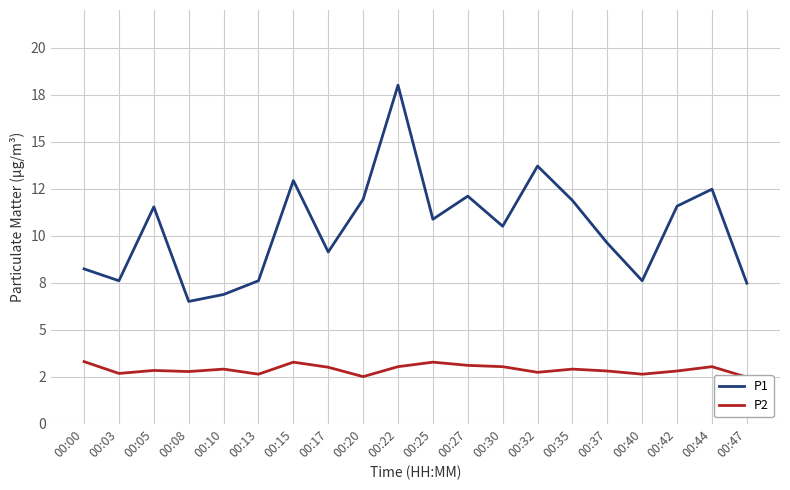

Is the value of P2 at 00:47 greater than the value of P1 at 00:35?

No